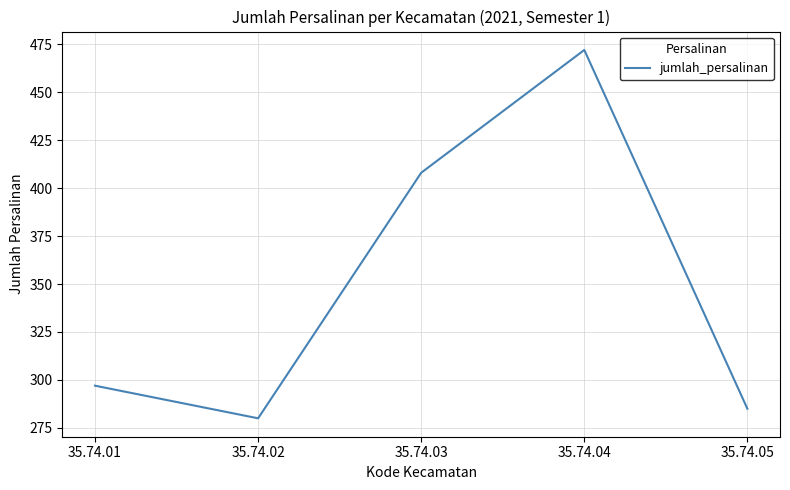

At which label is the value closest to 376?

35.74.03